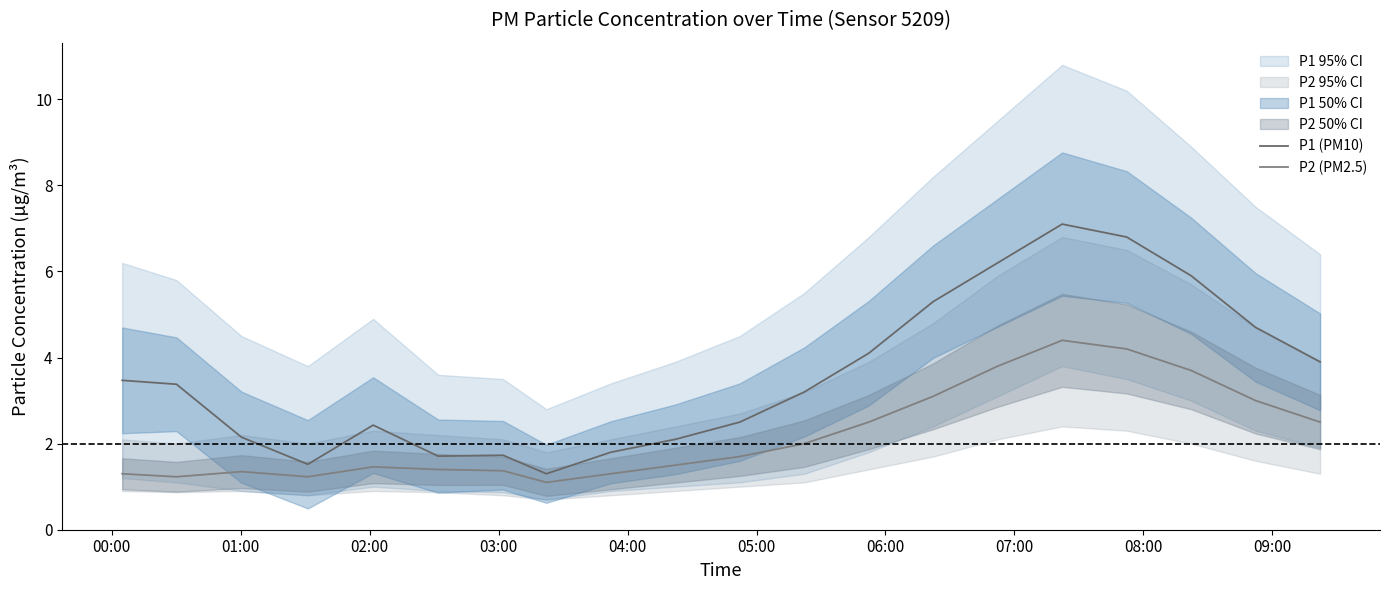

At how many categories does at least one series exceed 1?

20